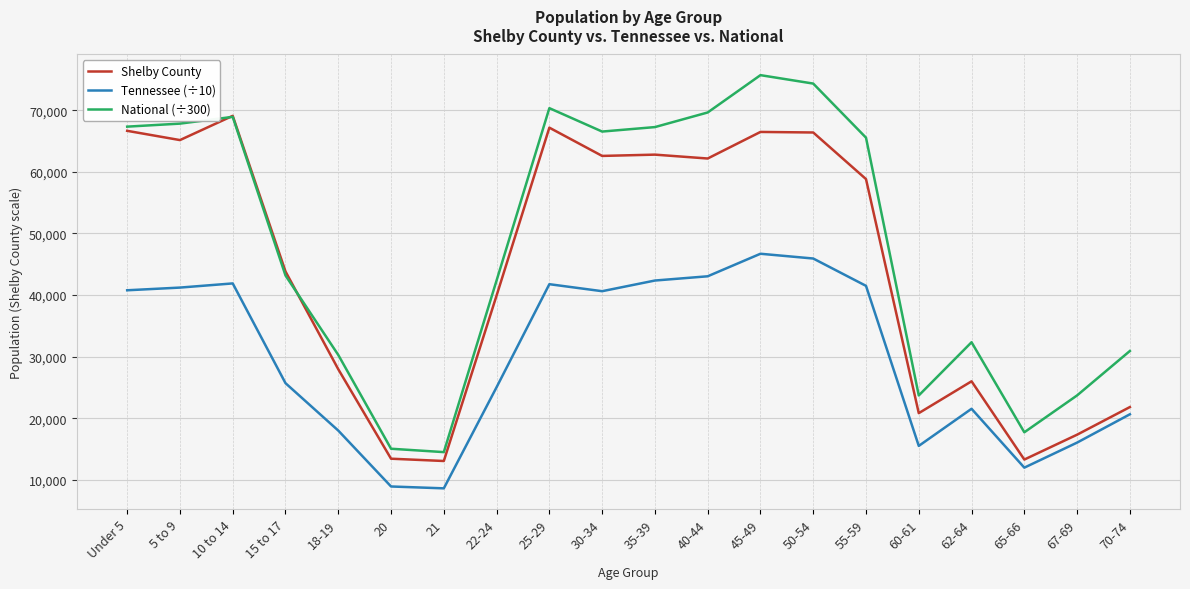

True or false: National (÷300) and Tennessee (÷10) cross at least once.

False